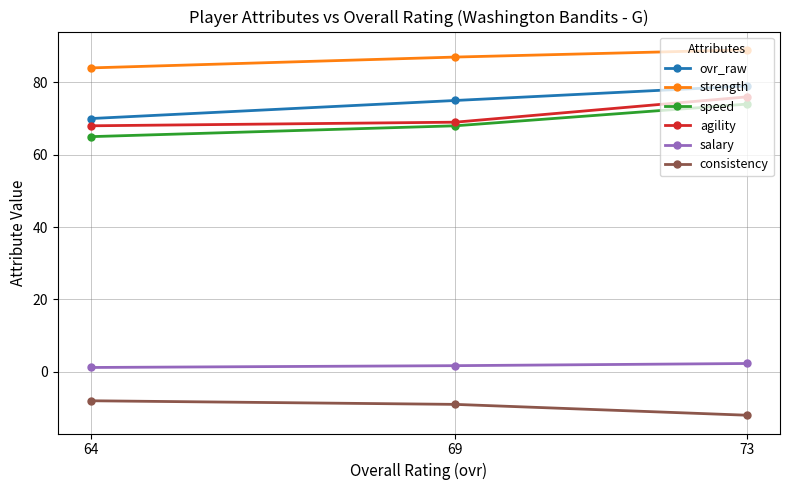

What is the highest value of the ovr_raw series?

79.0